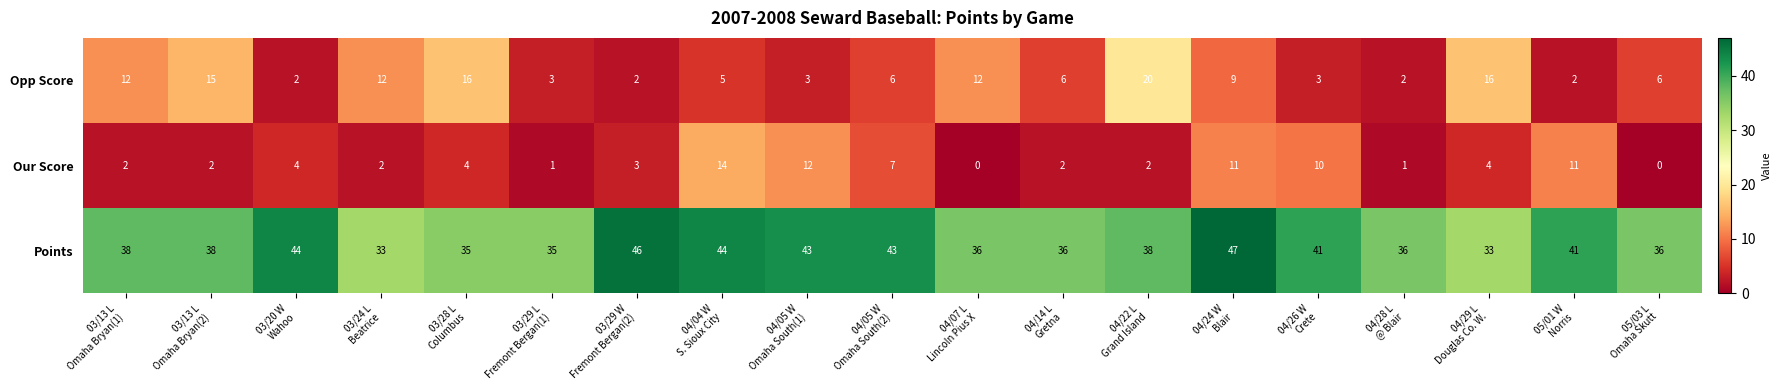

Which series has the widest spread of values?

Opp Score